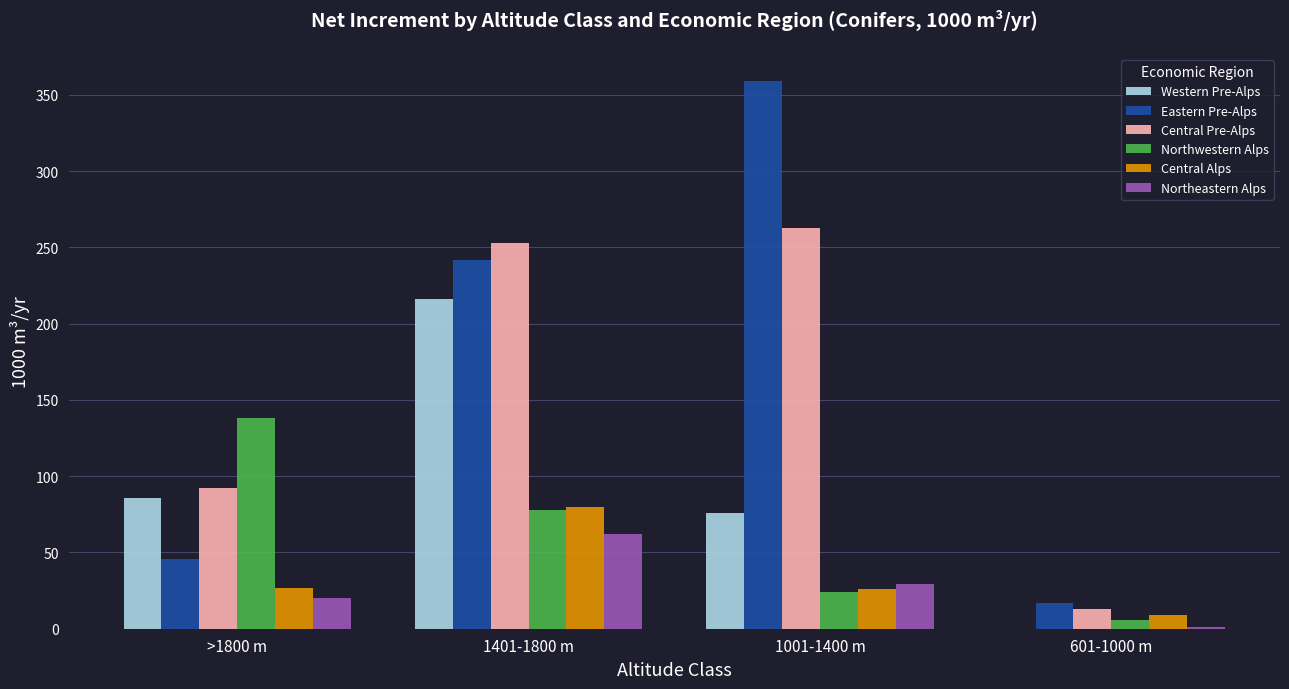

Is it true that Northeastern Alps equals 62 at 1401-1800 m?

True